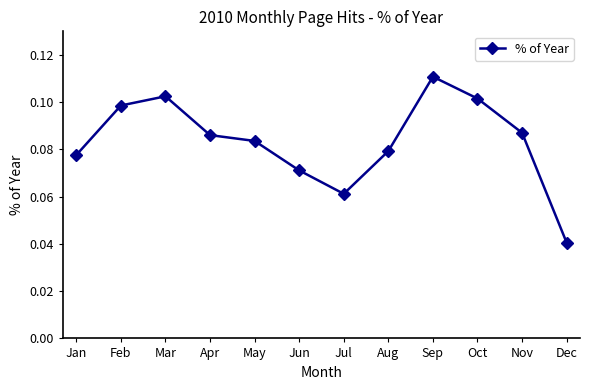

What is the sum of all values?

1.0